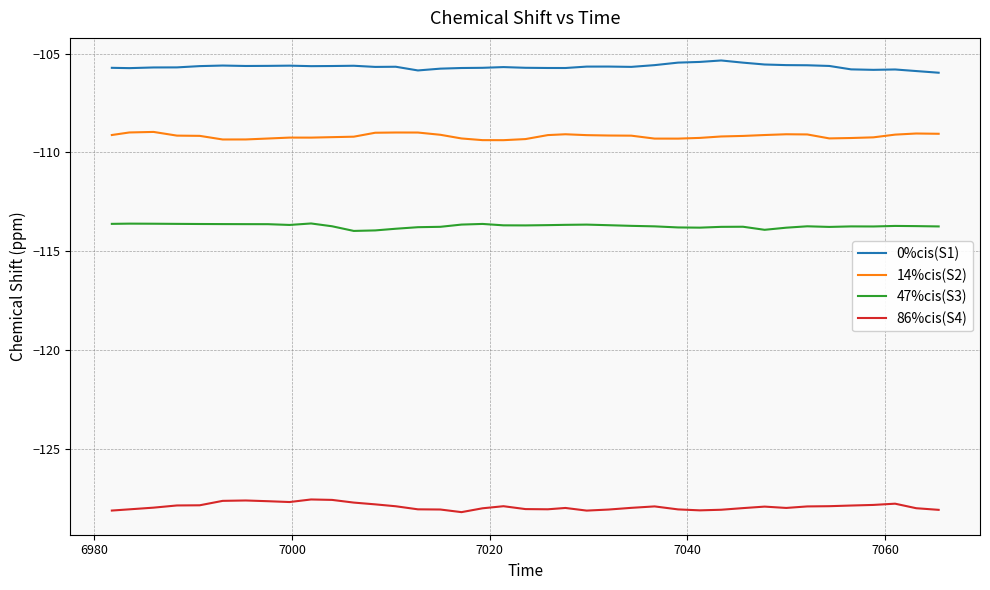

True or false: 14%cis(S2) and 47%cis(S3) intersect in this chart.

False